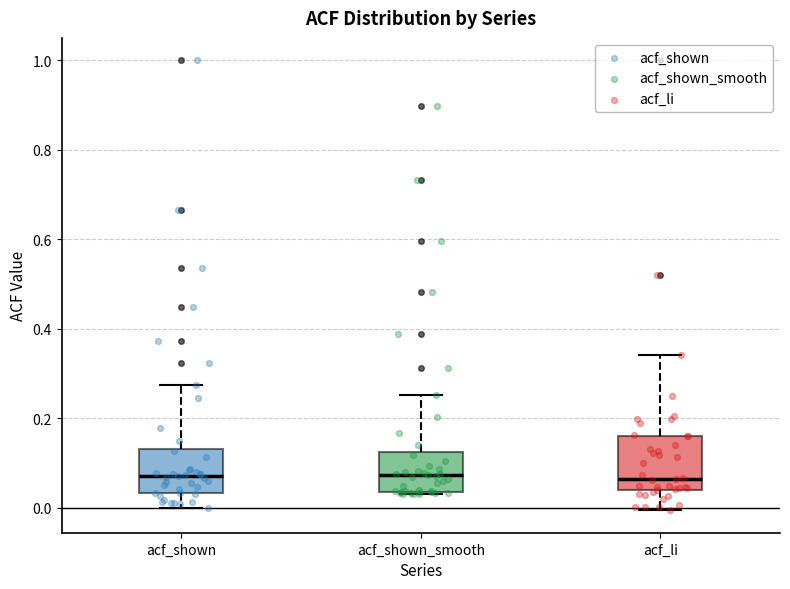

Comparing the boxes themselves (not the whiskers), which one is the tallest?

acf_li